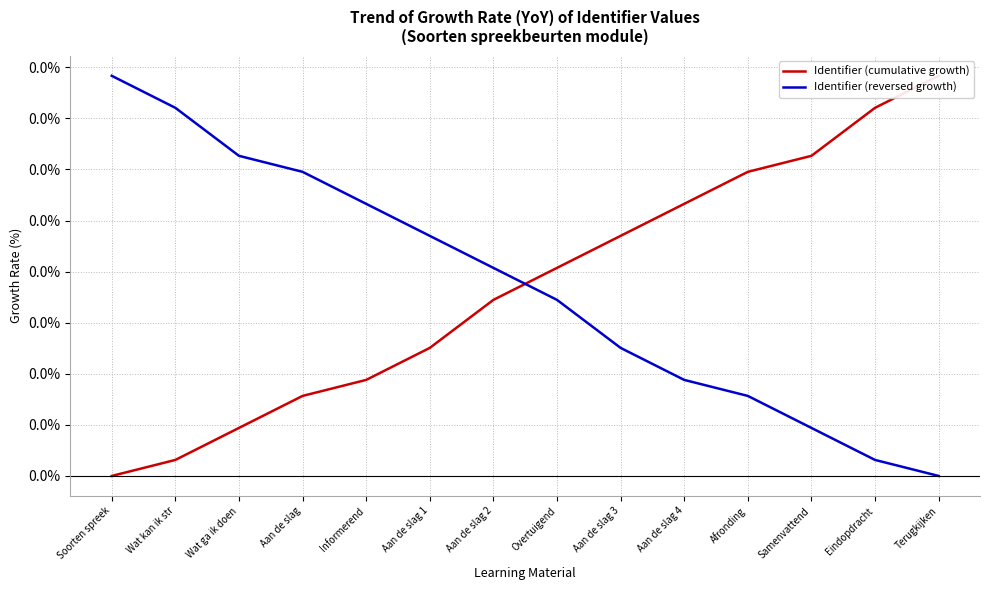

What are all the series names shown in the legend?

Identifier (cumulative growth), Identifier (reversed growth)